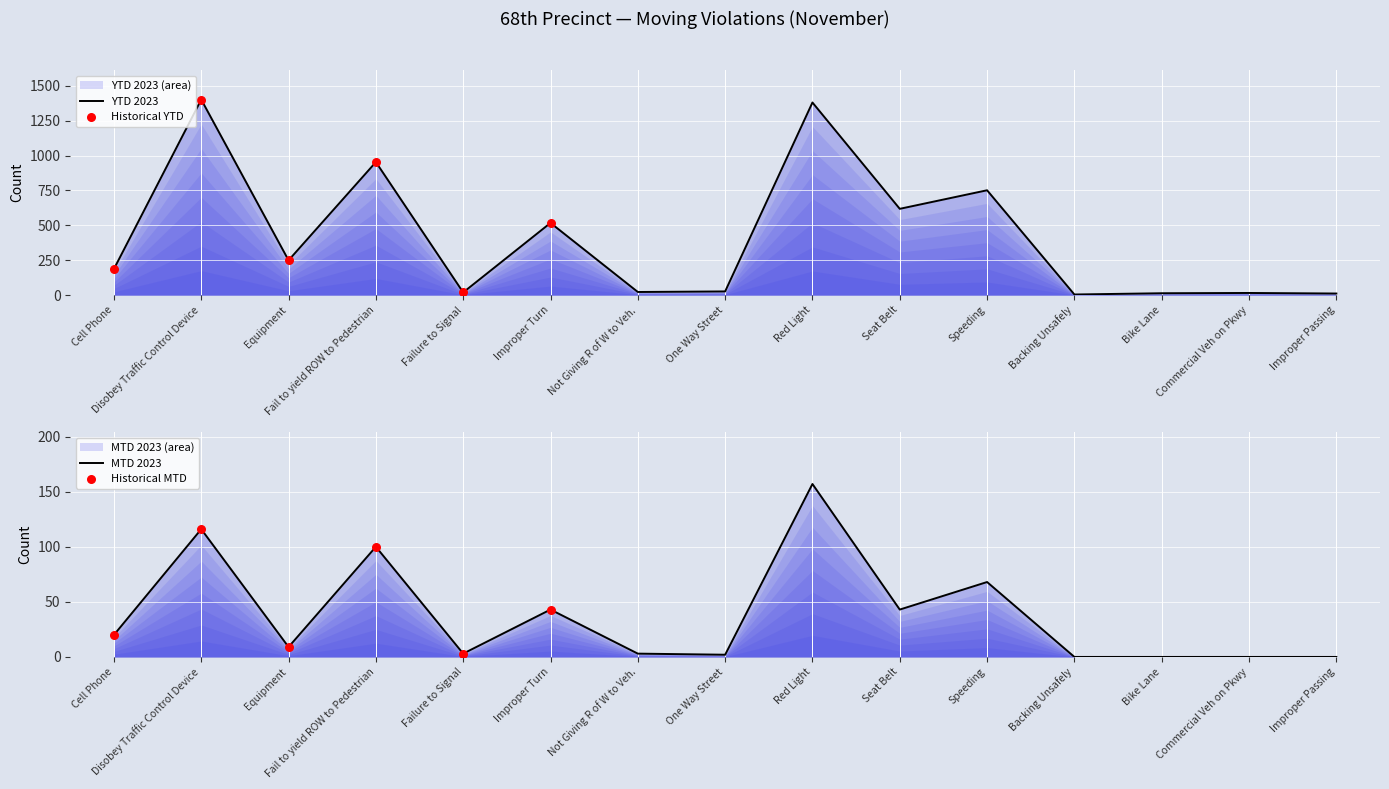

What is the total value across all series at Equipment?

258